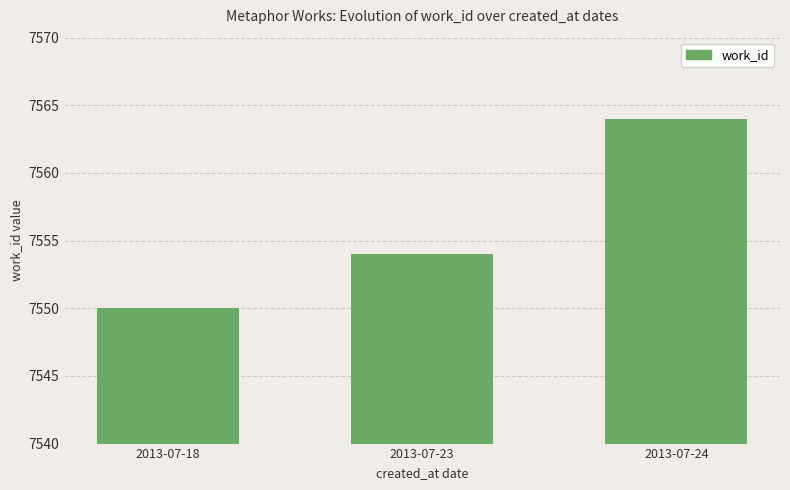

What is the difference between the maximum and minimum values?

14